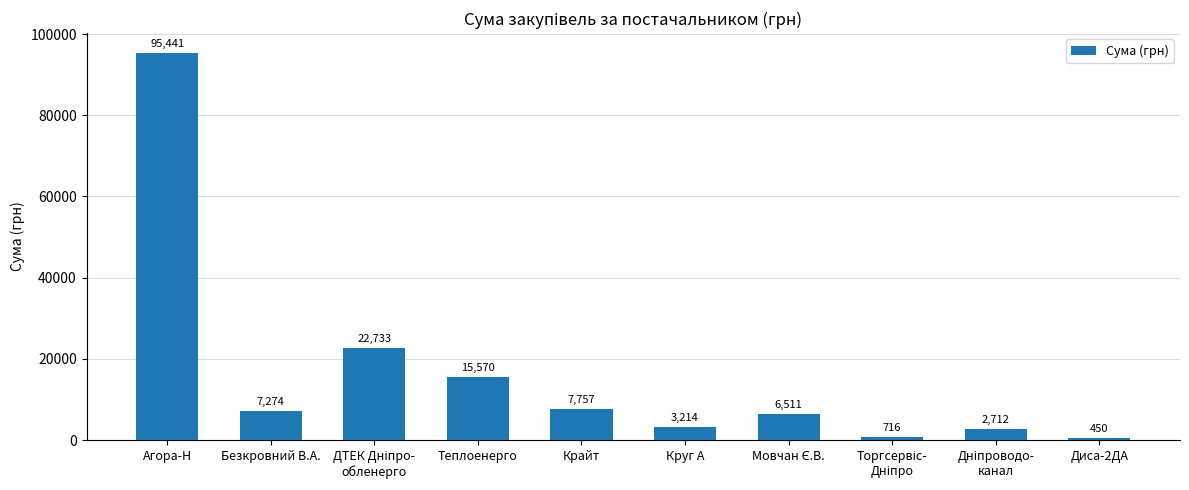

What is the change in value from Теплоенерго to Диса-2ДА?

-15120.0